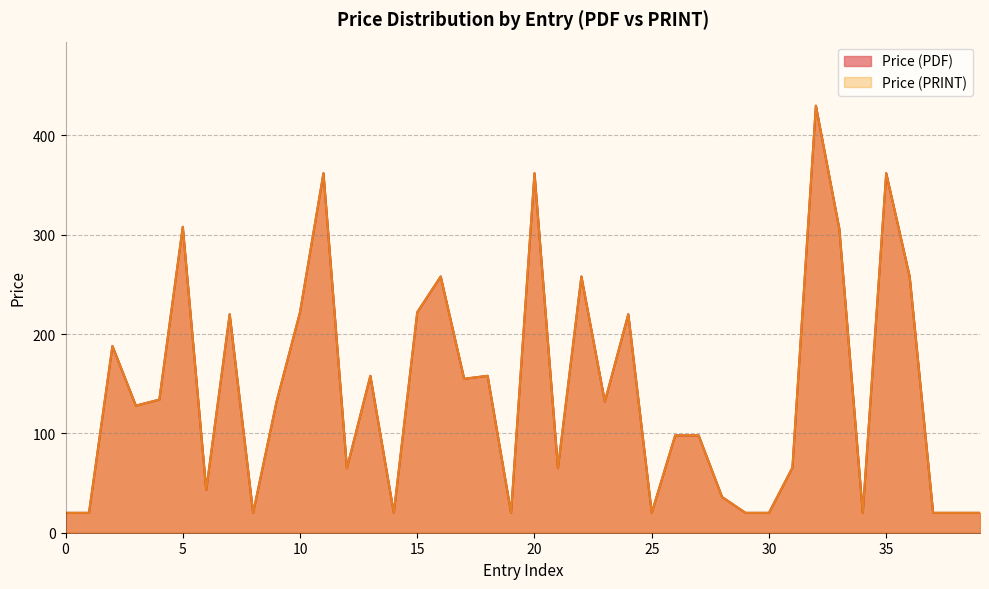

What is the average value of the Price (PRINT) series?

142.1